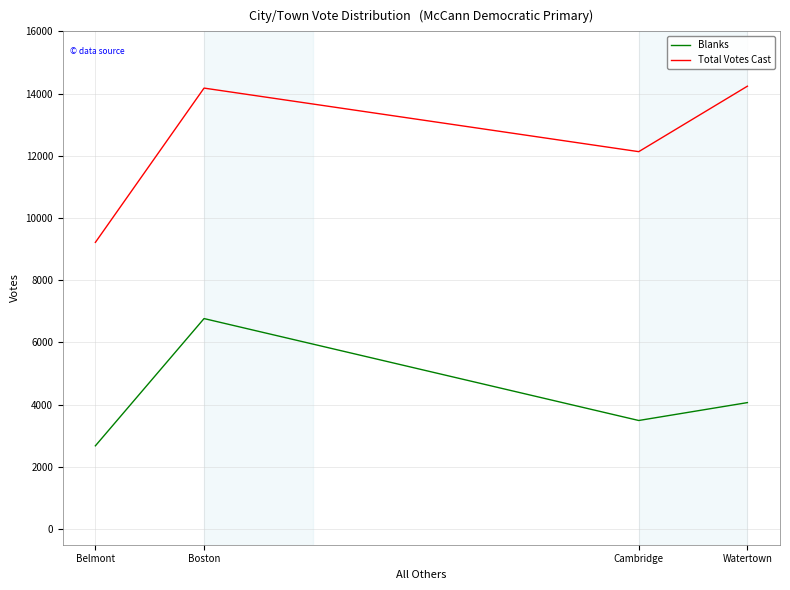

What is the total value across all series at Watertown?

18306